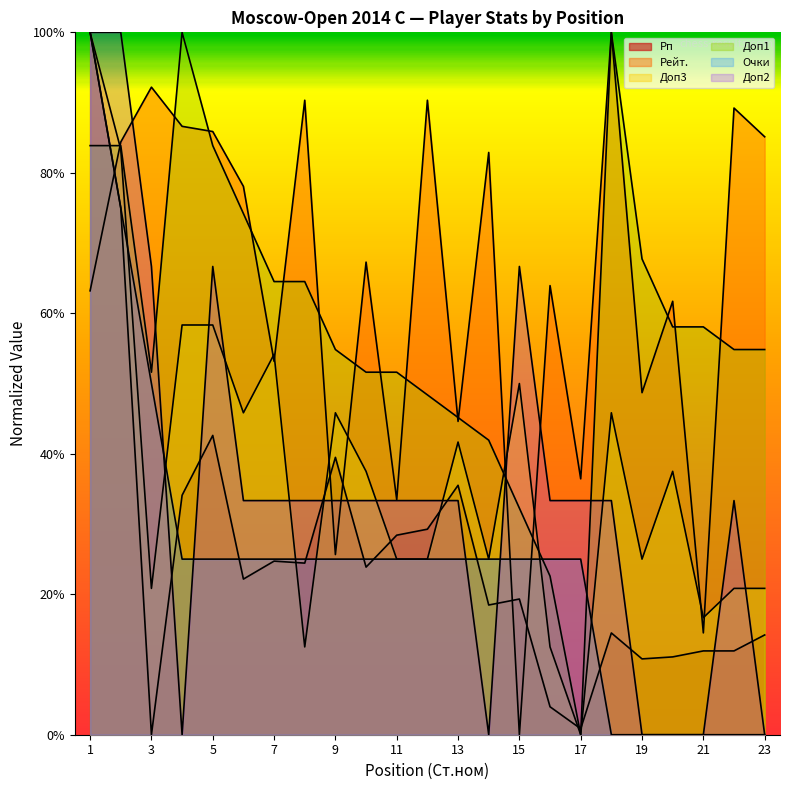

What is the average value of the Доп3 series?

0.4